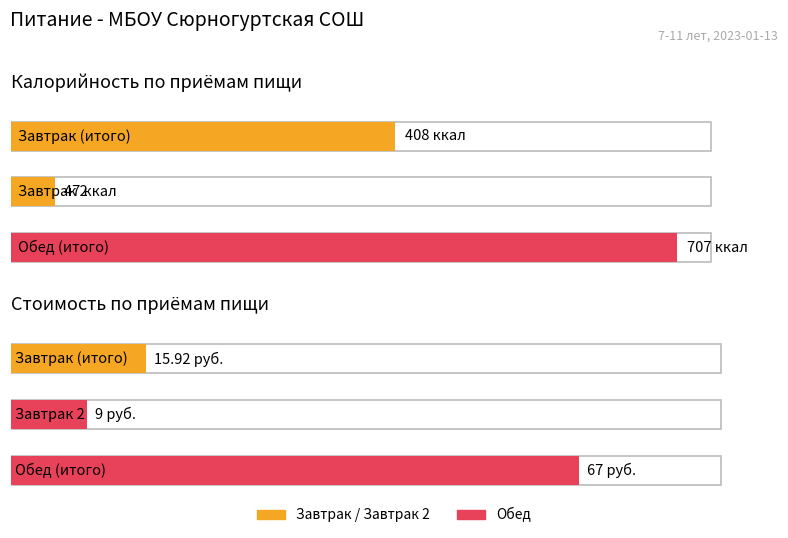

Rank the series by their maximum value, from lowest to highest.

Цена, Калорийность